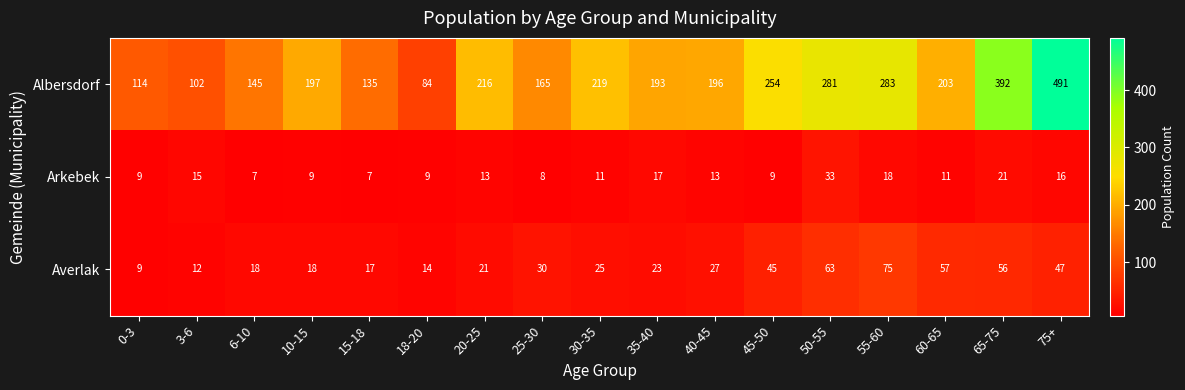

At which label does Averlak first exceed 25?

25-30